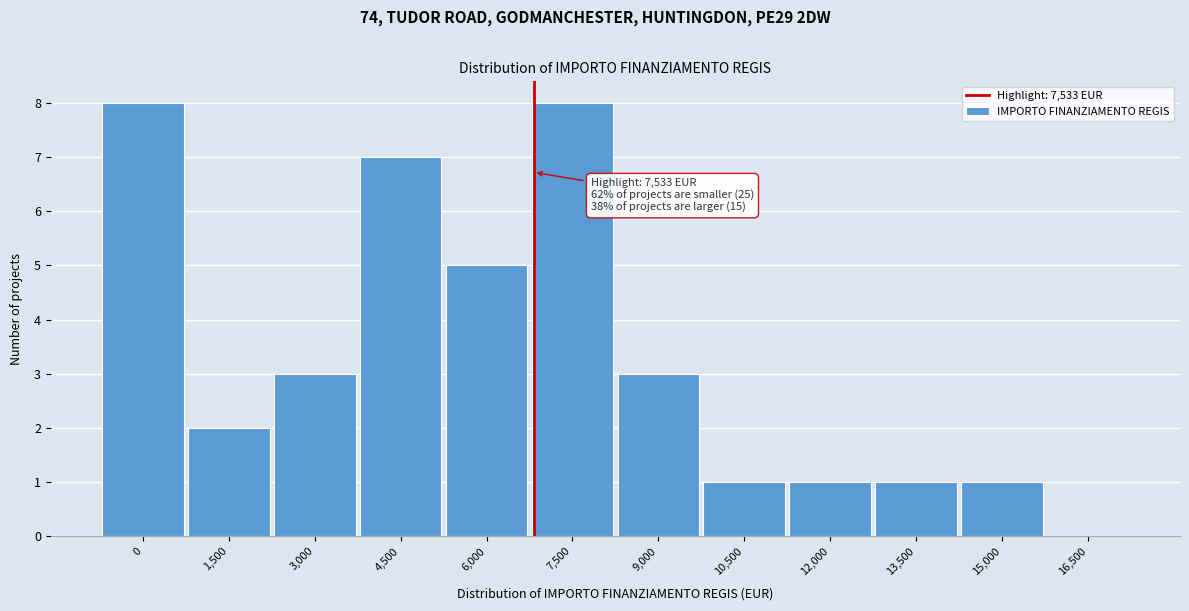

Reading left to right, transcribe all the data shown in this chart.

0=8	1,500=2	3,000=3	4,500=7	6,000=5	7,500=8	9,000=3	10,500=1	12,000=1	13,500=1	15,000=1	16,500=0